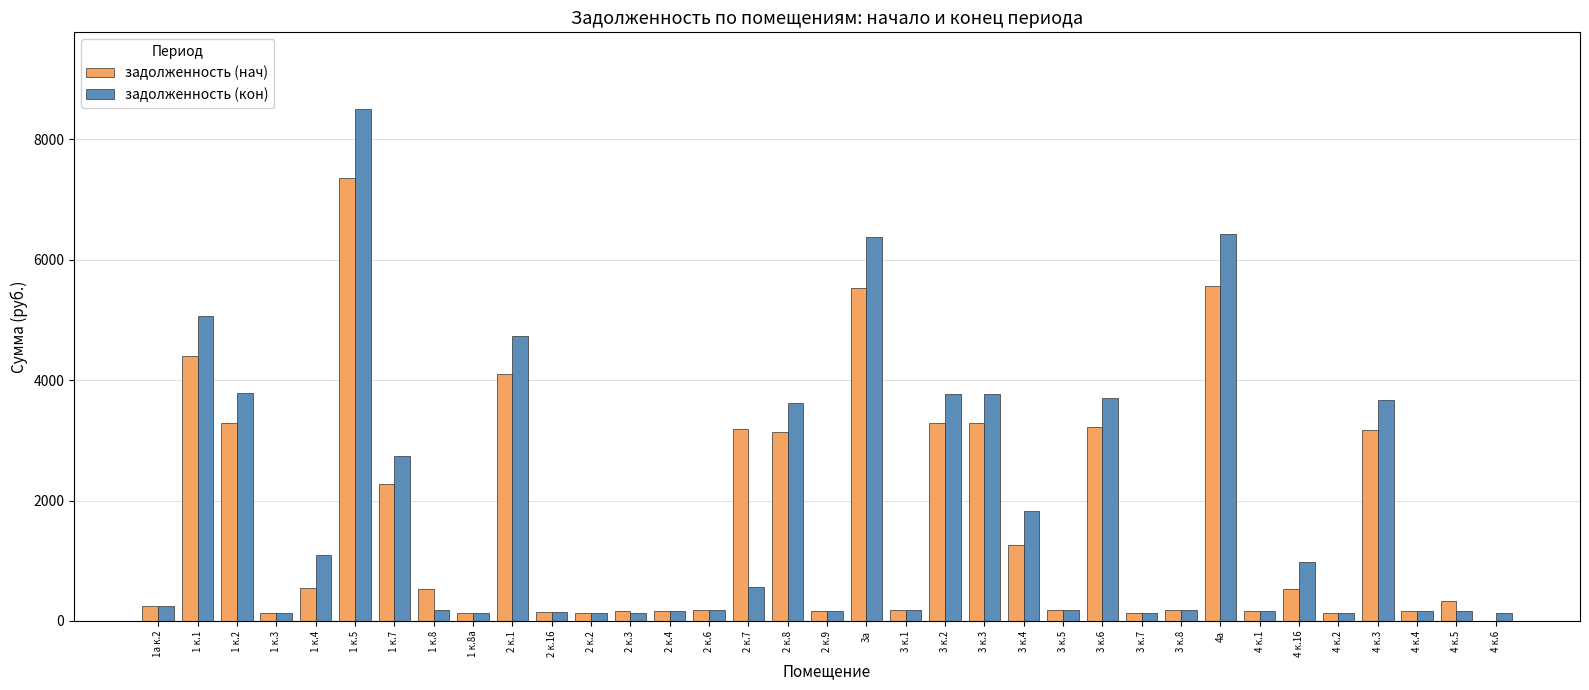

Which category has the highest value in the задолженность (кон) series?

1 к.5